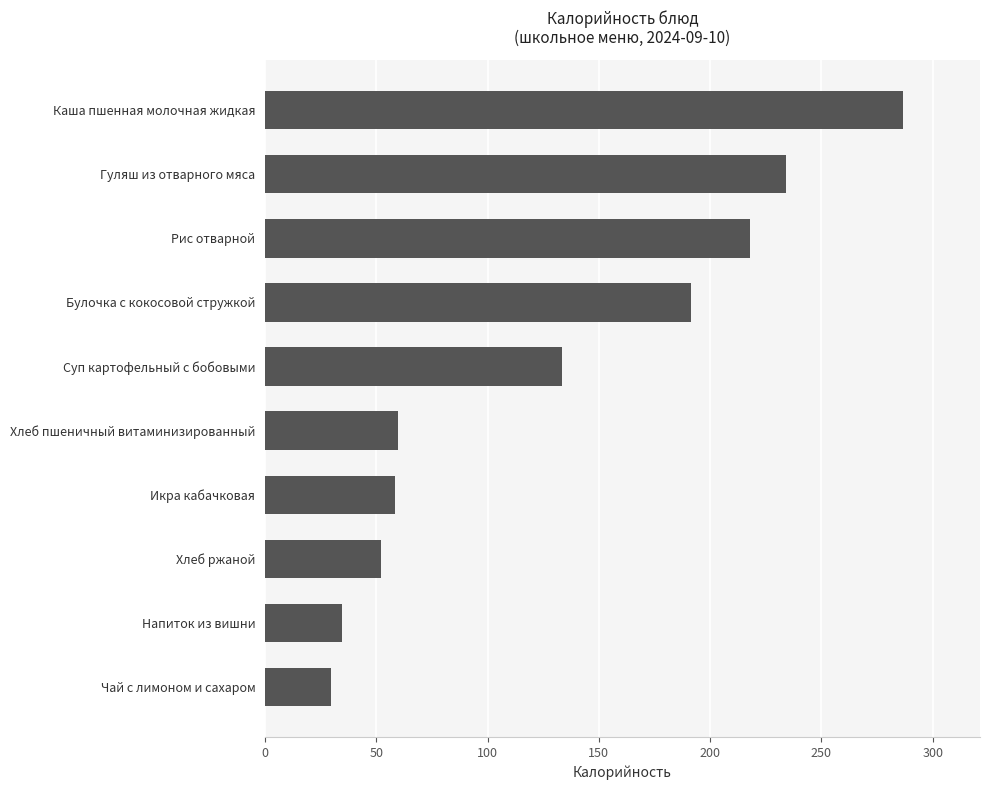

Approximately how many times larger is the value at Рис отварной compared to Гуляш из отварного мяса?

0.9